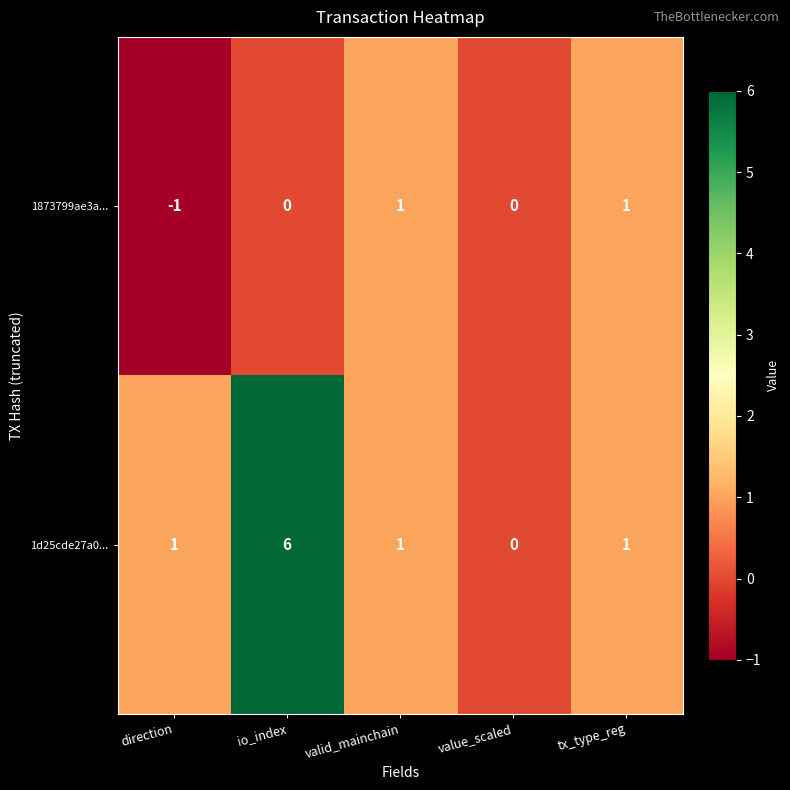

Which category has the highest value across all series?

io_index